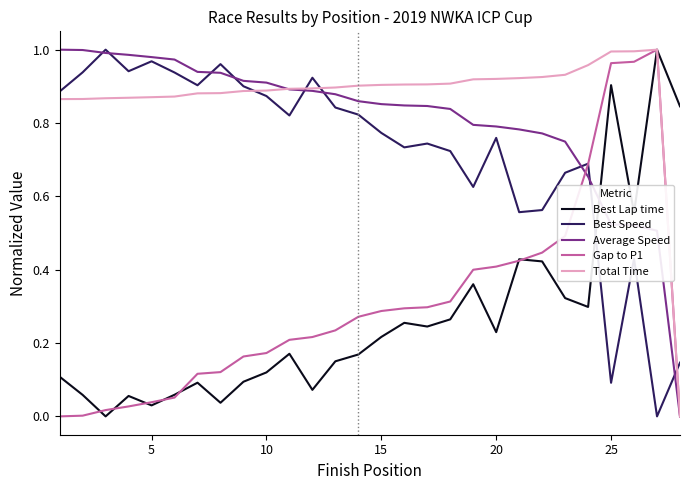

Which series has the largest total across all categories?

Total Time